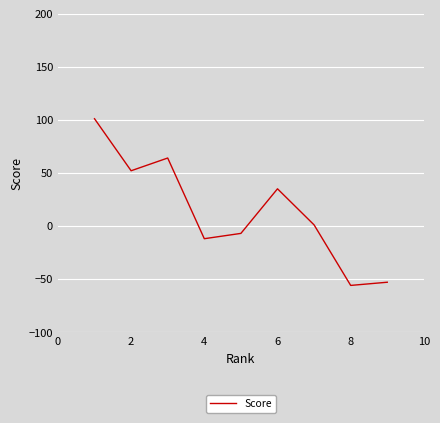

What is the maximum value shown in the chart?

101